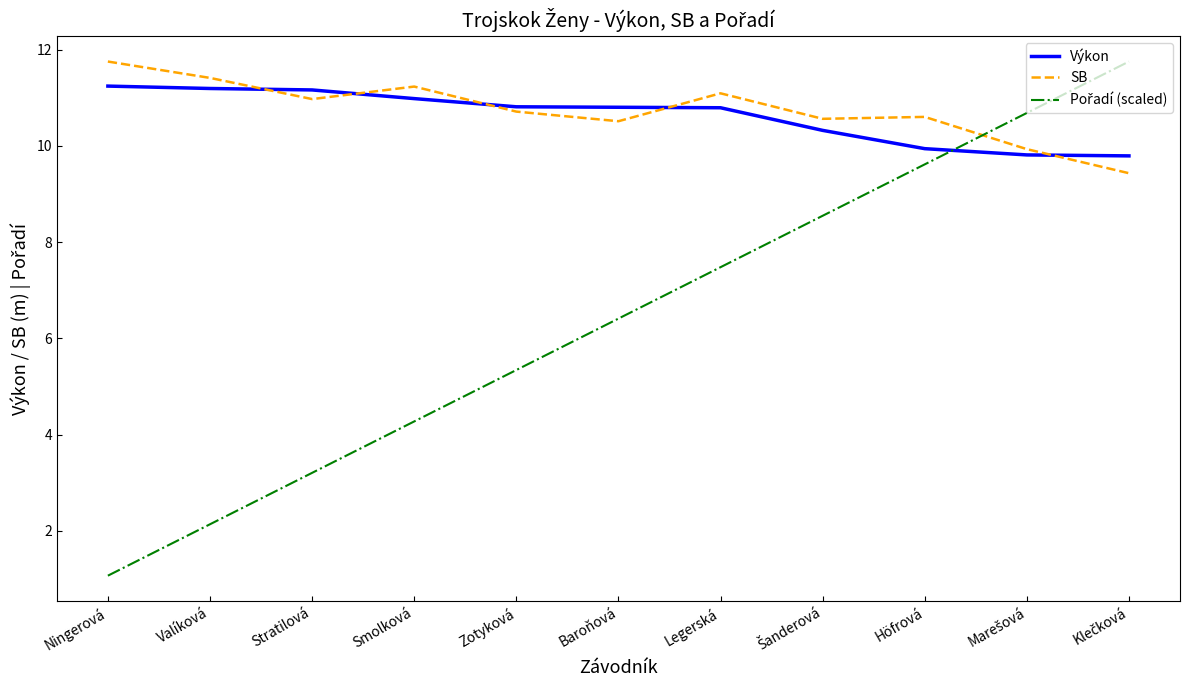

What is the total value across all series at Höfrová?

30.2